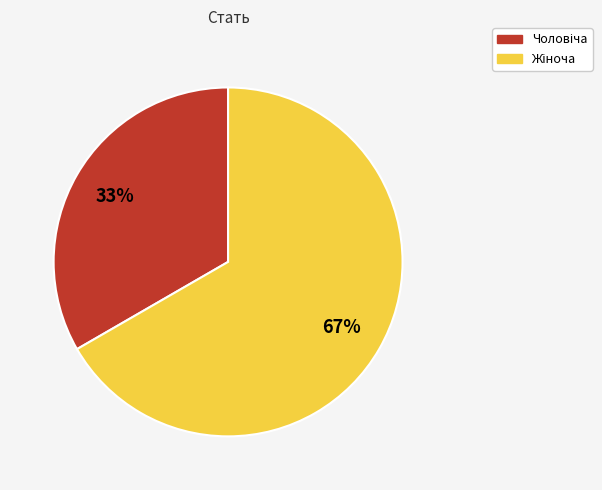

To the nearest percent, what is the average slice percentage?

50%